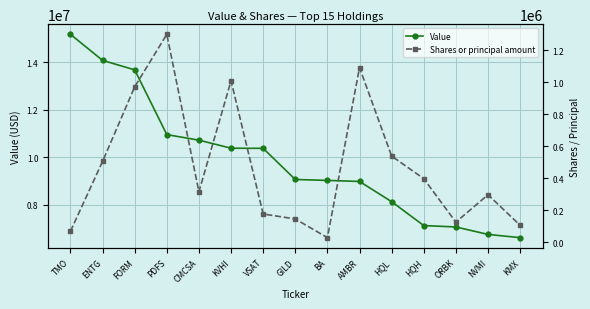

Which series changed the most between VSAT and KMX?

Value